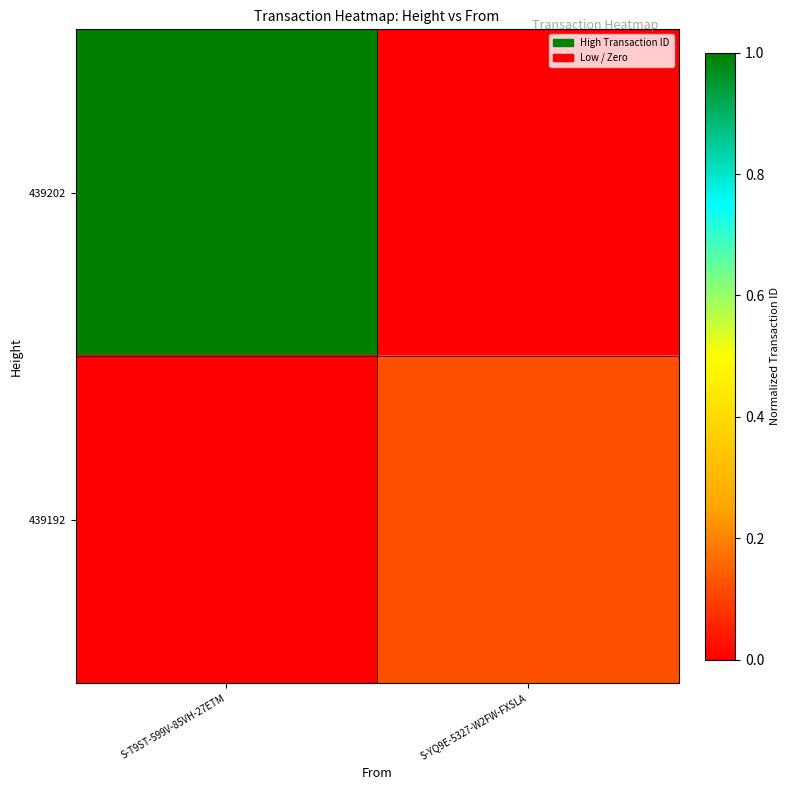

At how many categories does at least one series exceed 0?

2